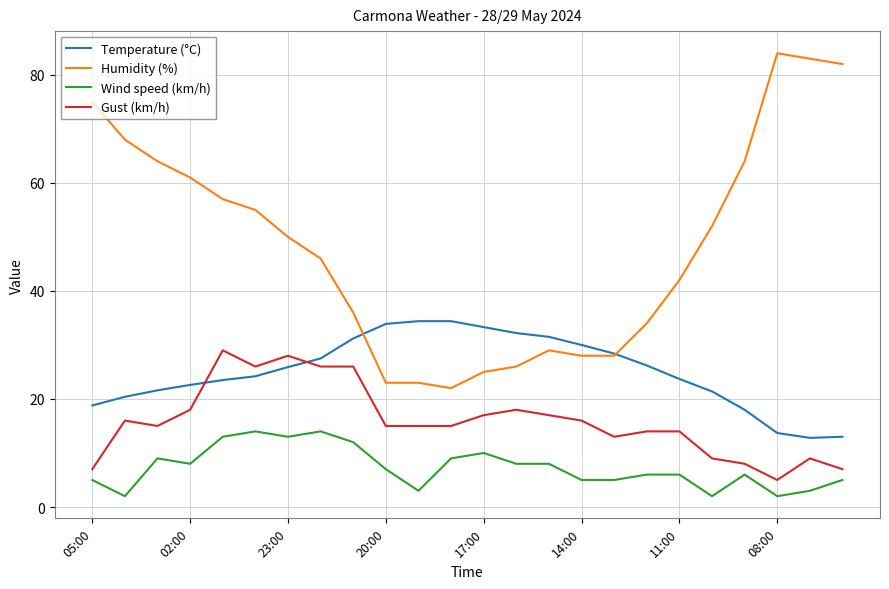

At how many categories does at least one series exceed 51?

11